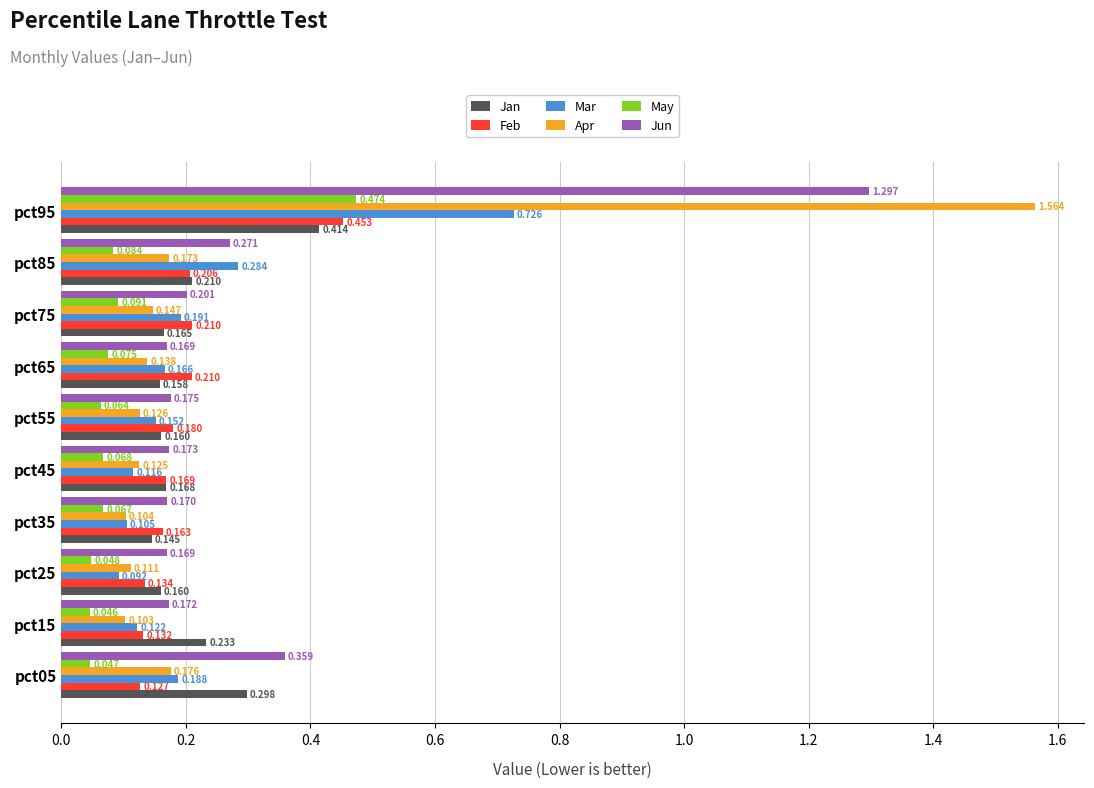

What are all the series names shown in the legend?

Jan, Feb, Mar, Apr, May, Jun